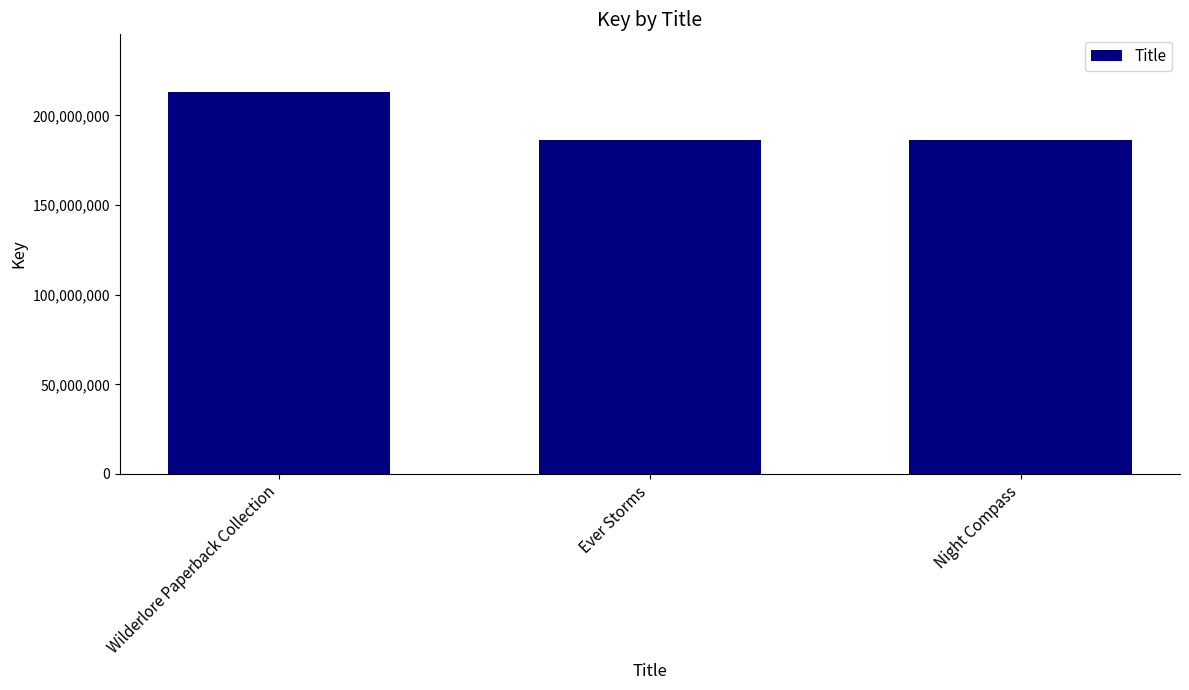

At which label is the value closest to 199771729?

Night Compass